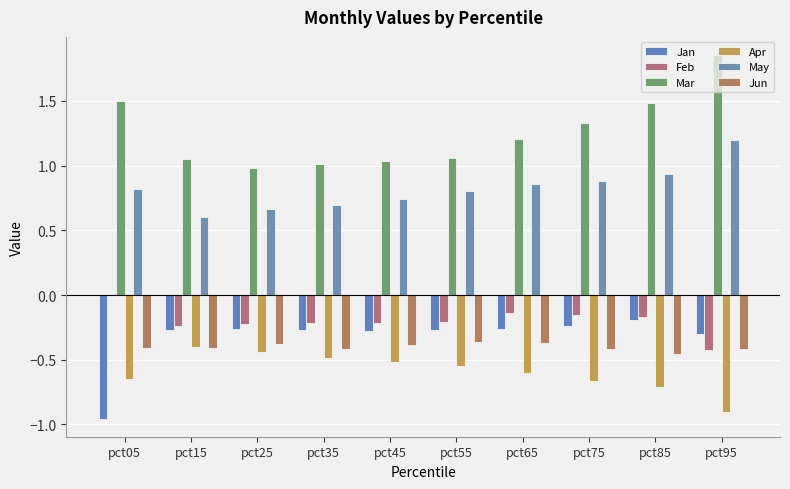

How many groups of bars are there?

10